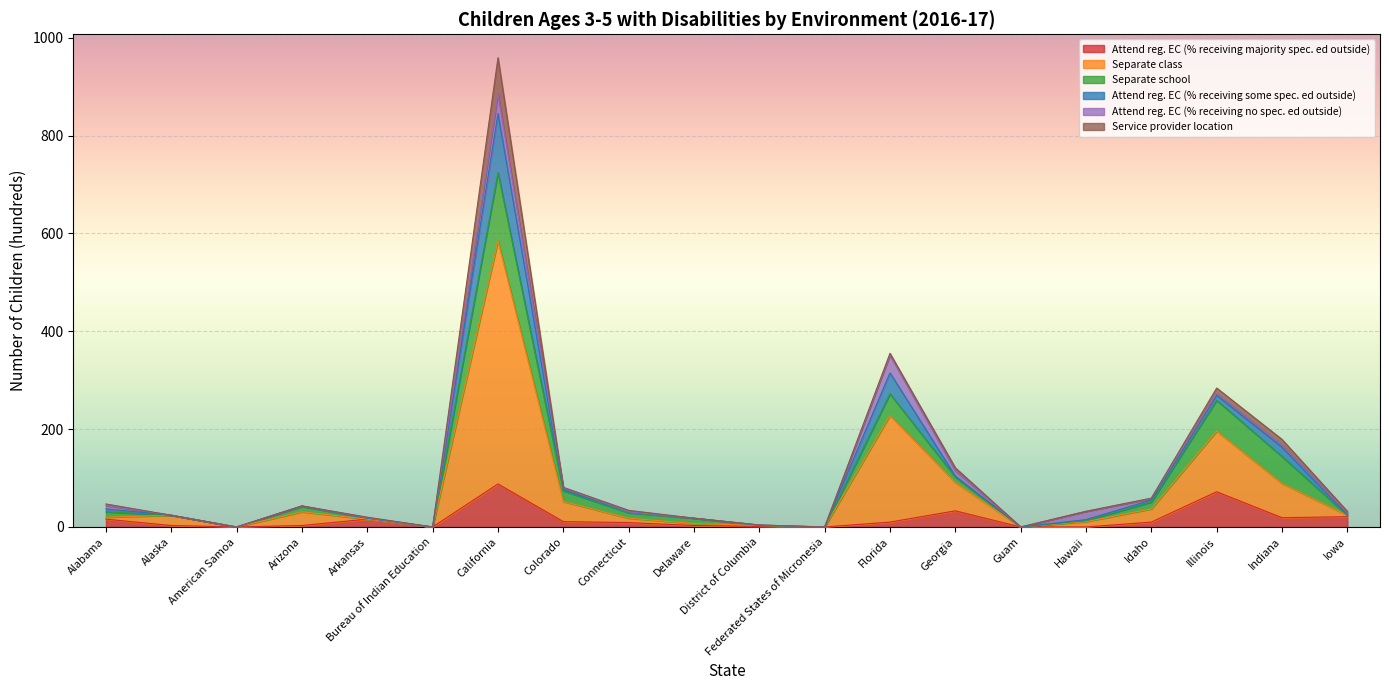

What is the maximum value for Attend reg. EC (% receiving majority spec. ed outside)?

88